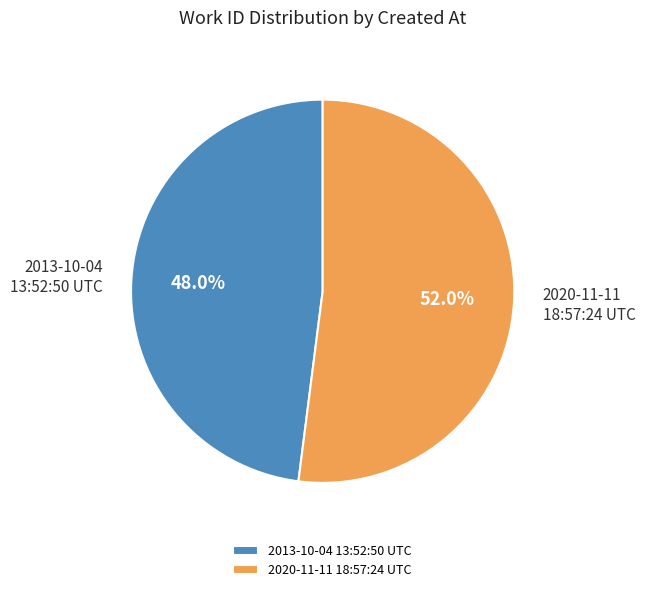

Which has a higher value, 2020-11-11 18:57:24 UTC or 2013-10-04 13:52:50 UTC?

2020-11-11 18:57:24 UTC